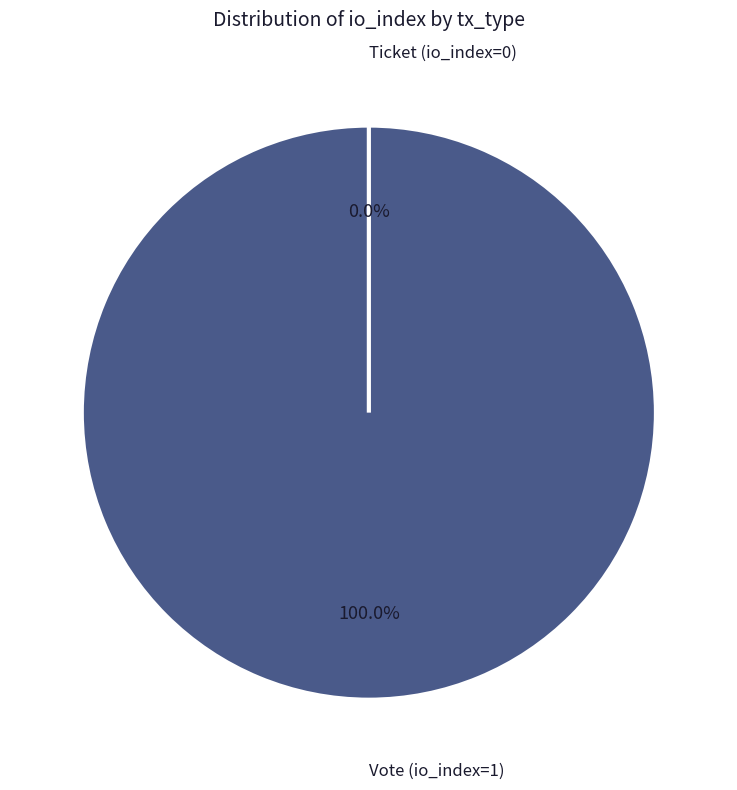

Which slice represents more than half of the pie?

Vote (io_index=1)